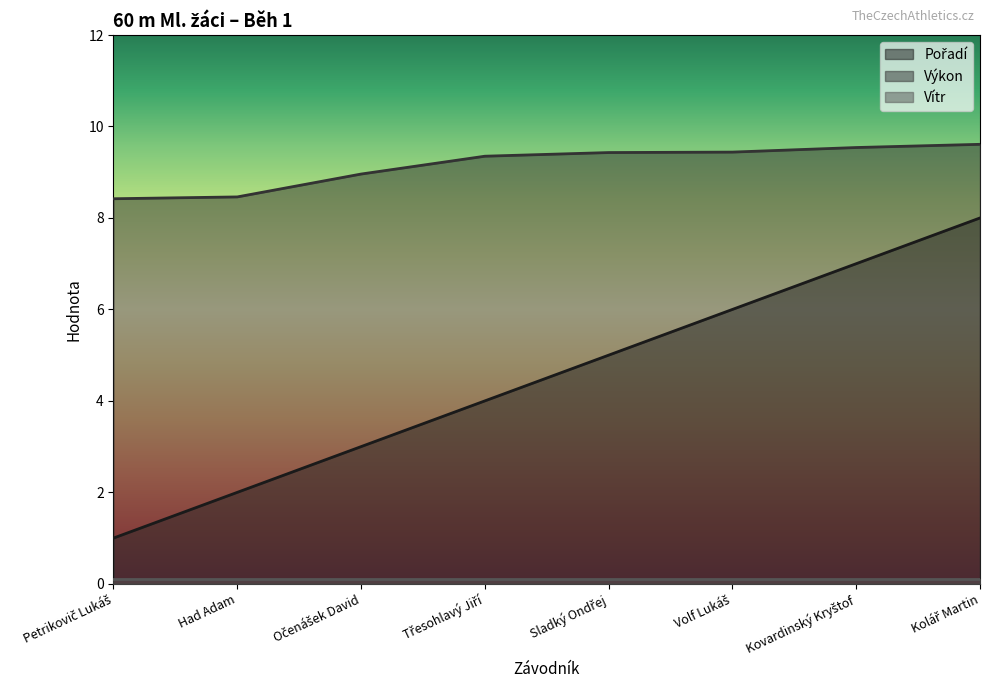

Which has a higher value, Kovardinský Kryštof or Třesohlavý Jiří?

Kovardinský Kryštof